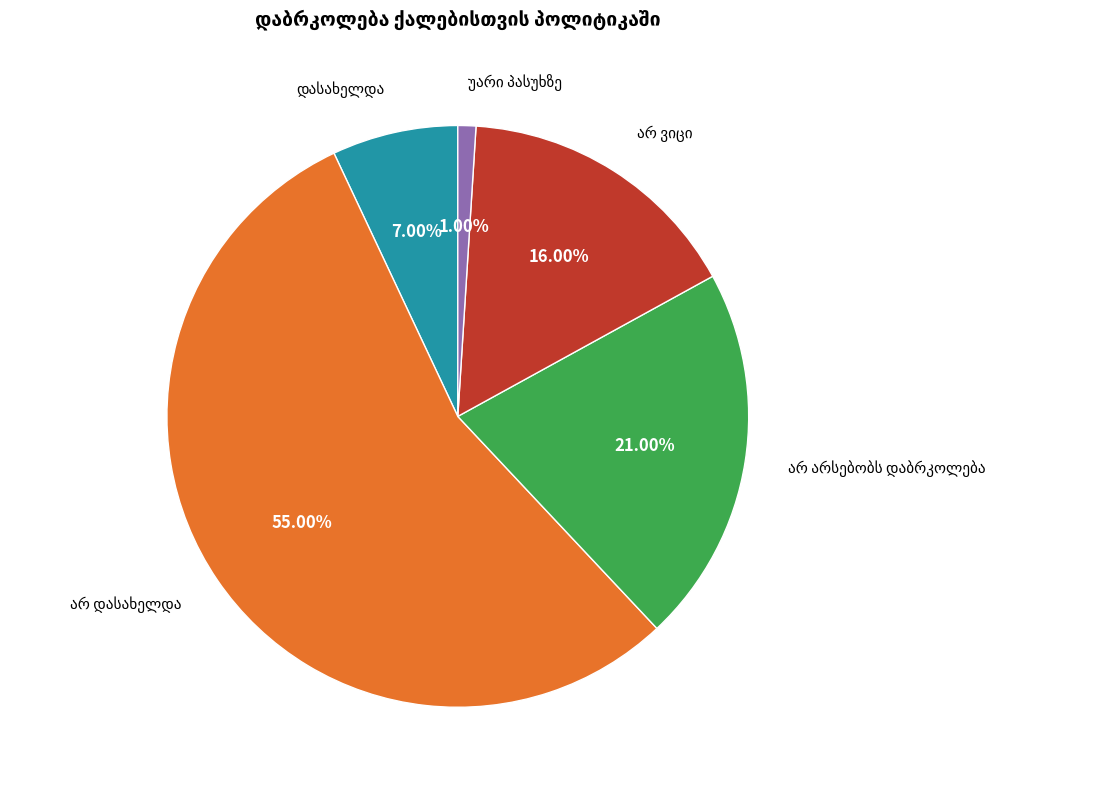

Is there a majority slice in this chart?

Yes